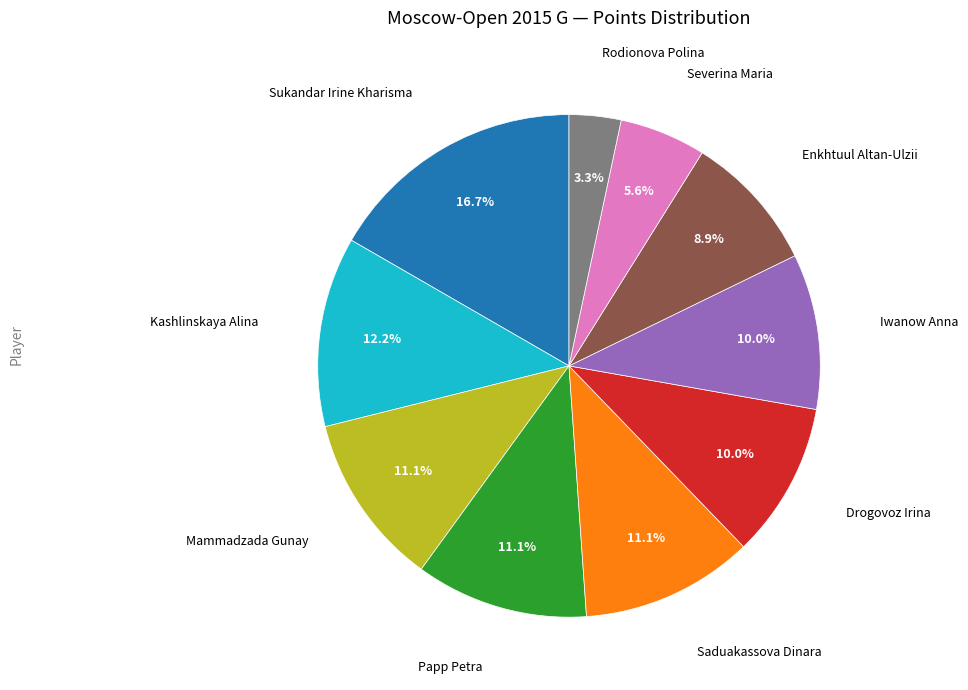

Does any single category account for the majority?

No